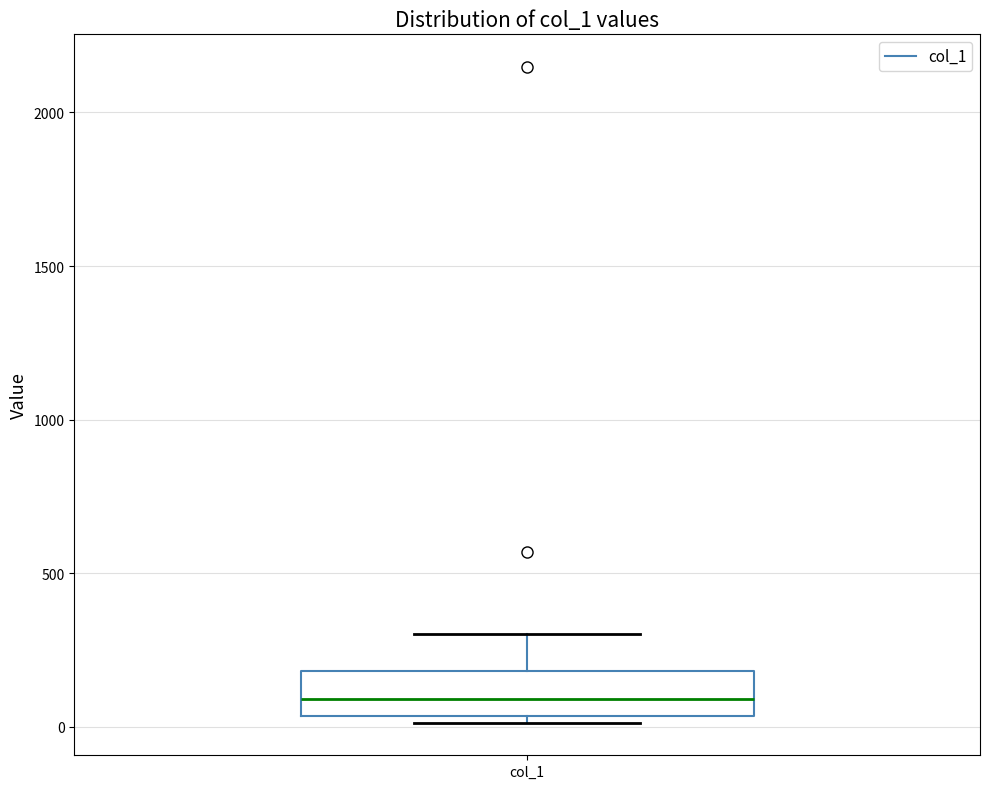

Transcribe this box plot: give where the median line is, the range the box spans, and where the two whiskers end, as read against the y-axis. The values are not printed on the chart, so give them approximately, as read against the axis.

median 100, box 50 to 200, whiskers 0 to 300